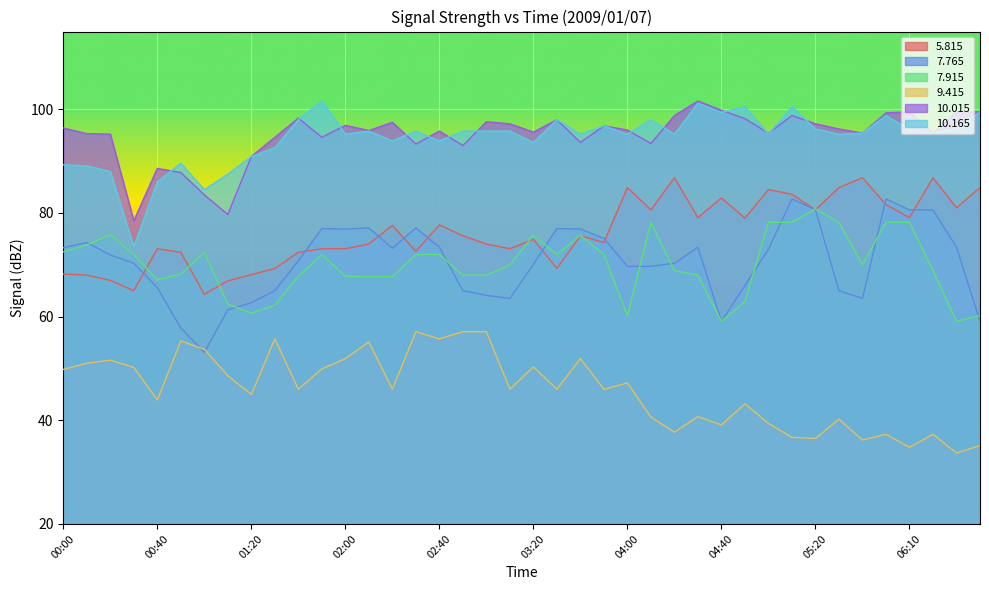

Is the value of   5.815 at 04:40 greater than the value of   7.765 at 06:30?

Yes